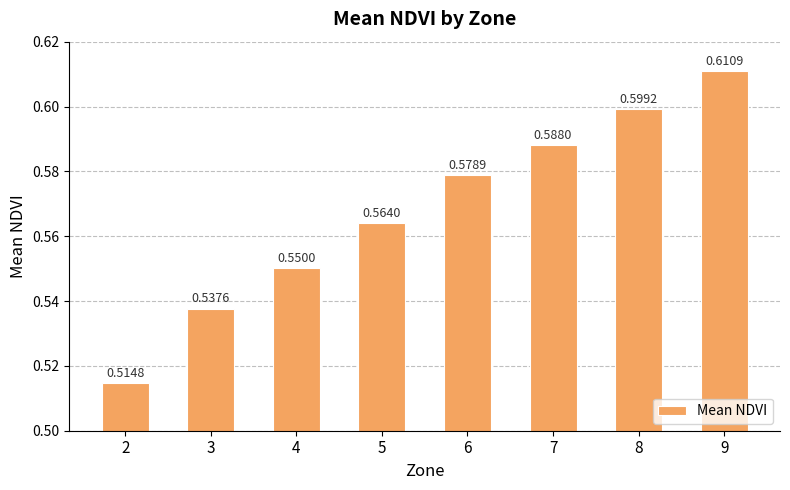

Rank the categories by value from lowest to highest.

2, 3, 4, 5, 6, 7, 8, 9